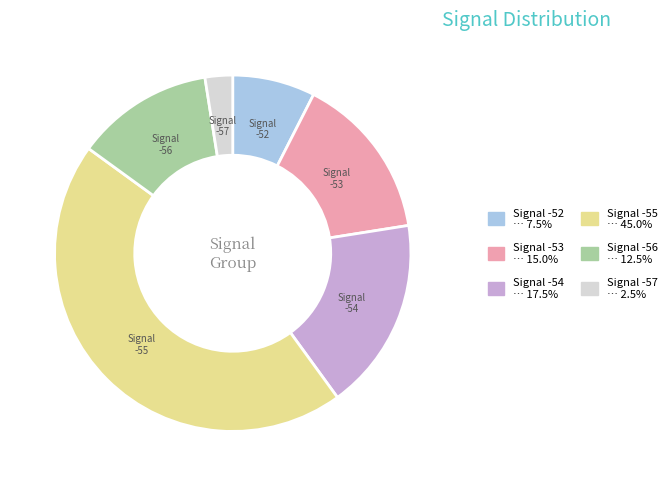

Does any single category account for the majority?

No